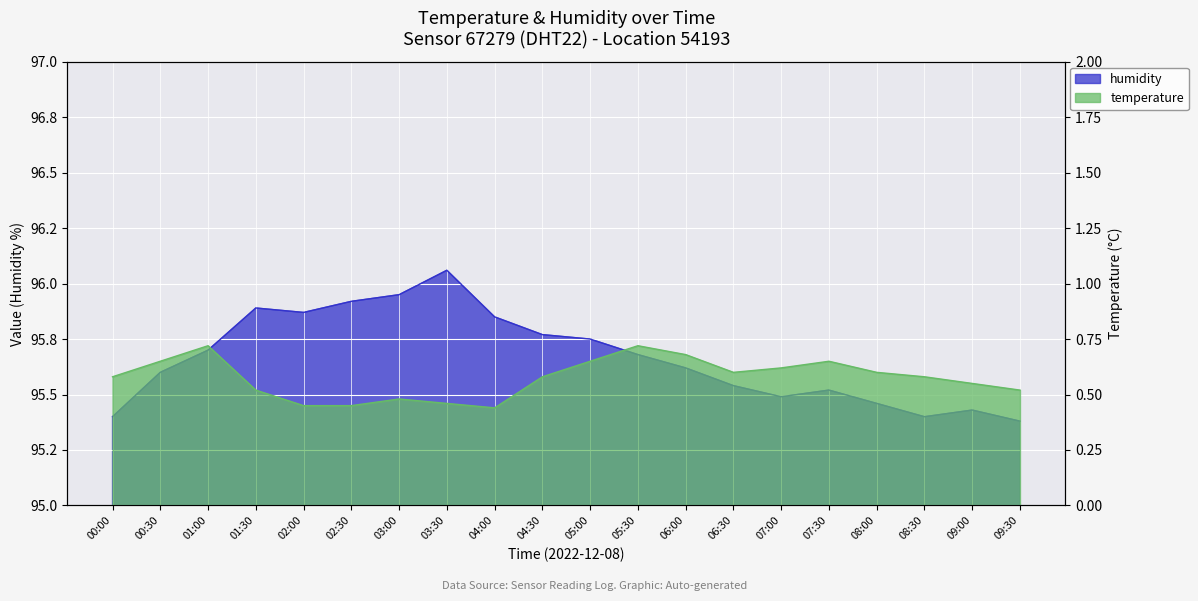

True or false: humidity has more than 0 interior local peaks.

True